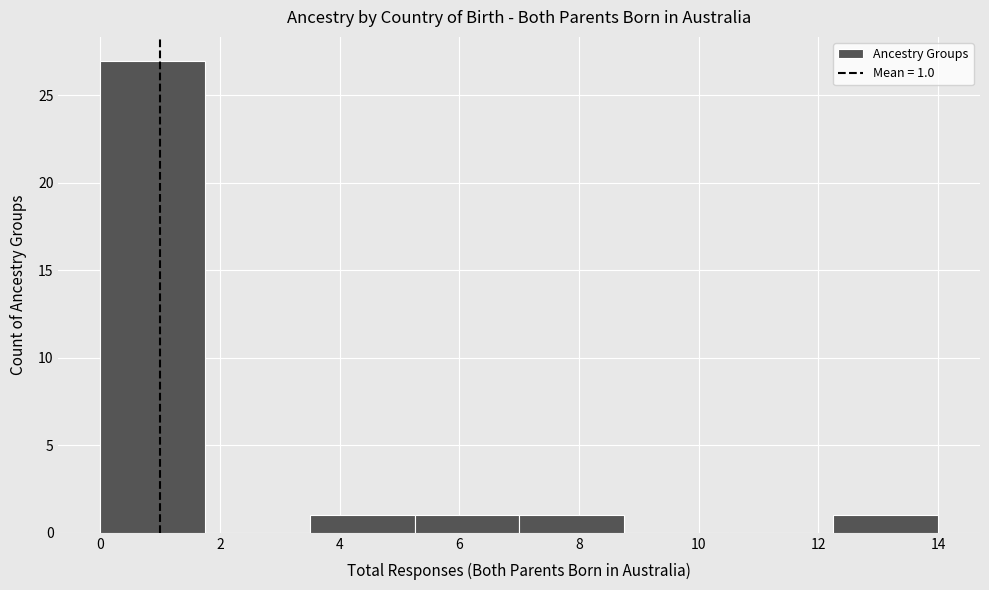

Over which range of the x-axis is the bar tallest?

0.00 to 1.75